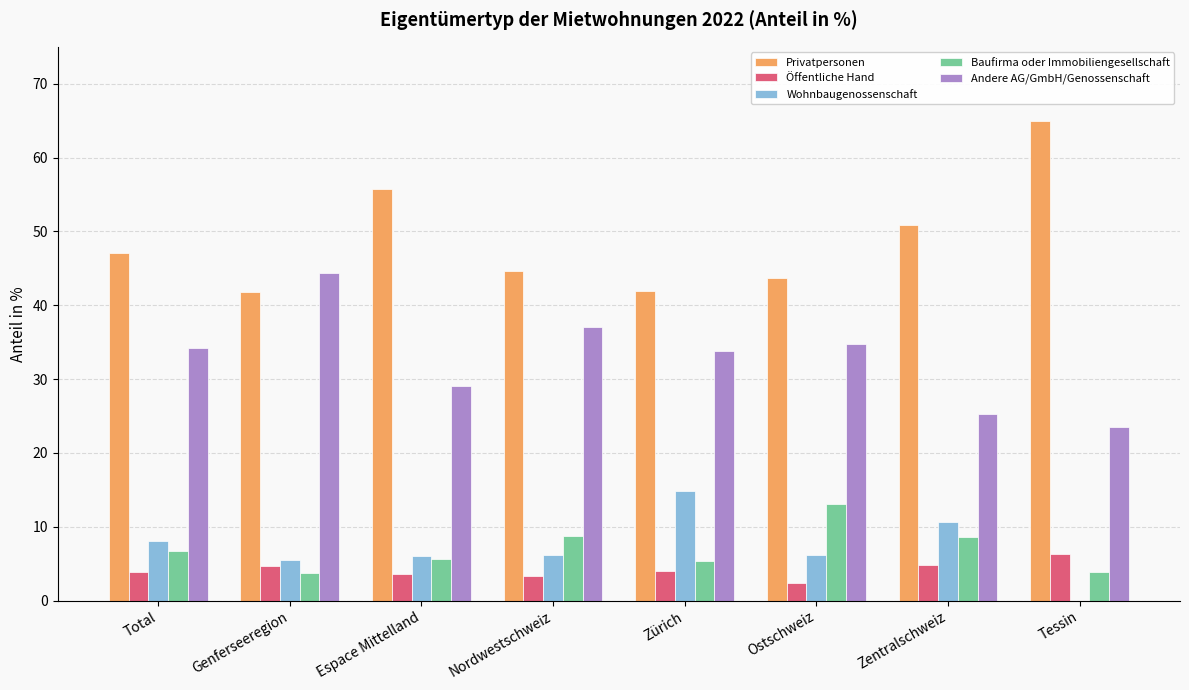

What is the total value across all series at Total?

100.0